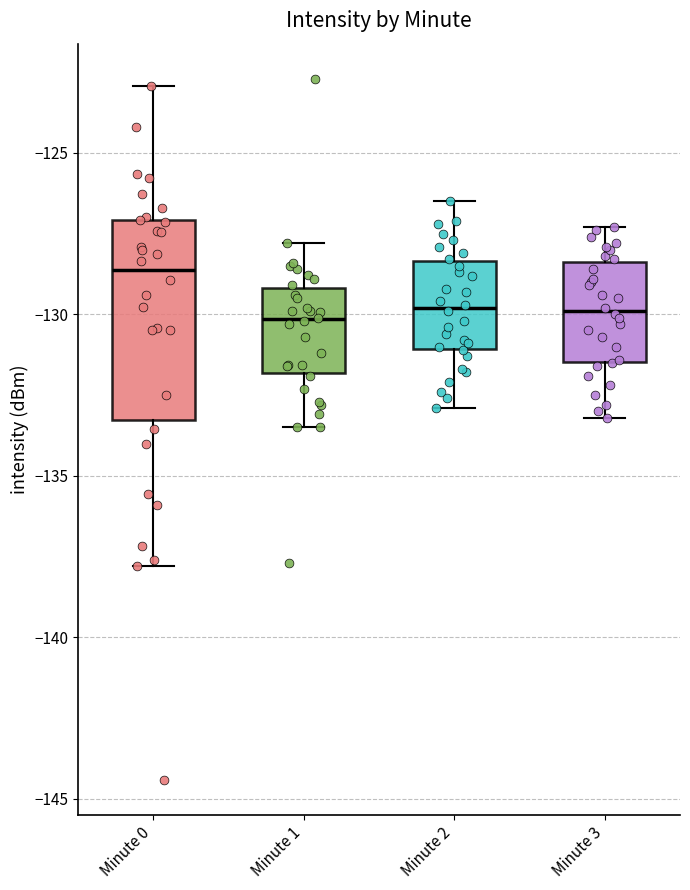

Reading left to right, read every box against the y-axis: the position of its median line, the range the box covers, and the ends of its whiskers. The values are not printed on the chart, so give them approximately, as read against the axis.

Minute 0: median -128.5, box -133.5 to -127.0, whiskers -138.0 to -123.0
Minute 1: median -130.0, box -132.0 to -129.0, whiskers -133.5 to -128.0
Minute 2: median -130.0, box -131.0 to -128.5, whiskers -133.0 to -126.5
Minute 3: median -130.0, box -131.5 to -128.5, whiskers -133.0 to -127.5